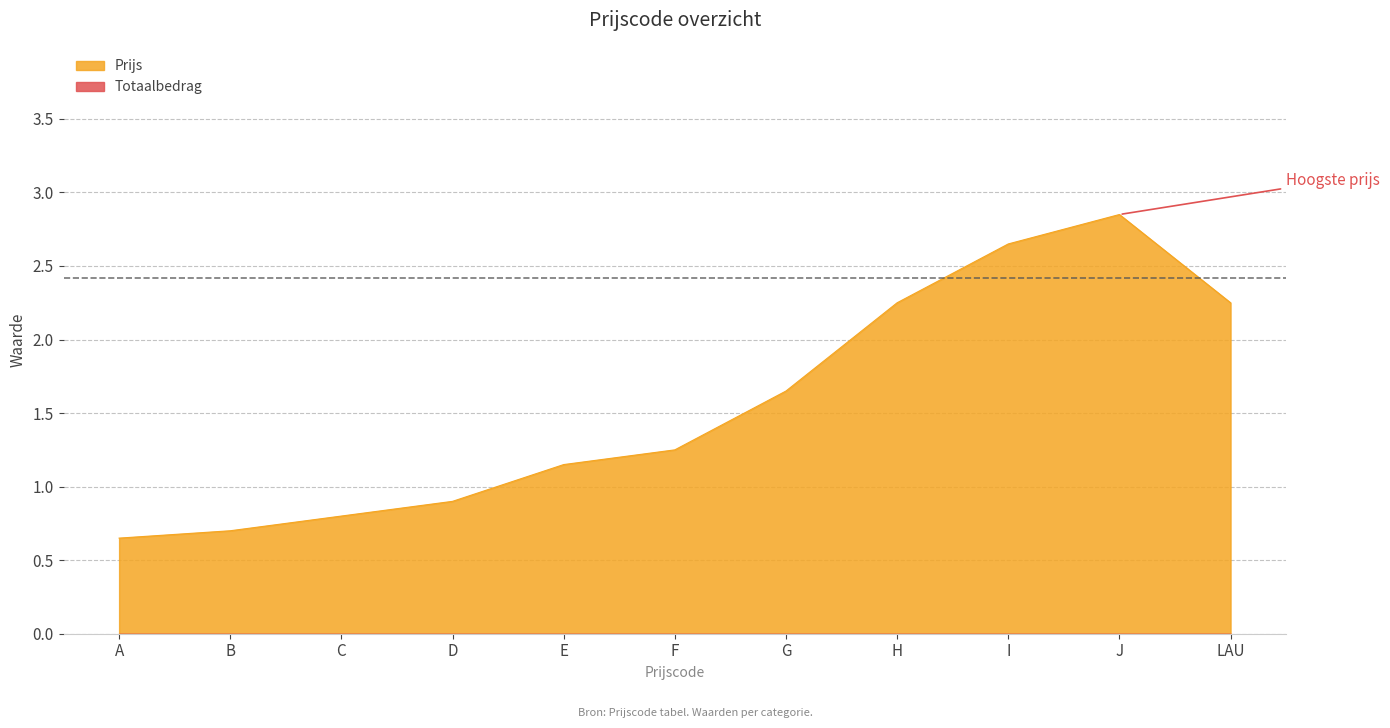

Does the chart have visible grid lines?

Yes